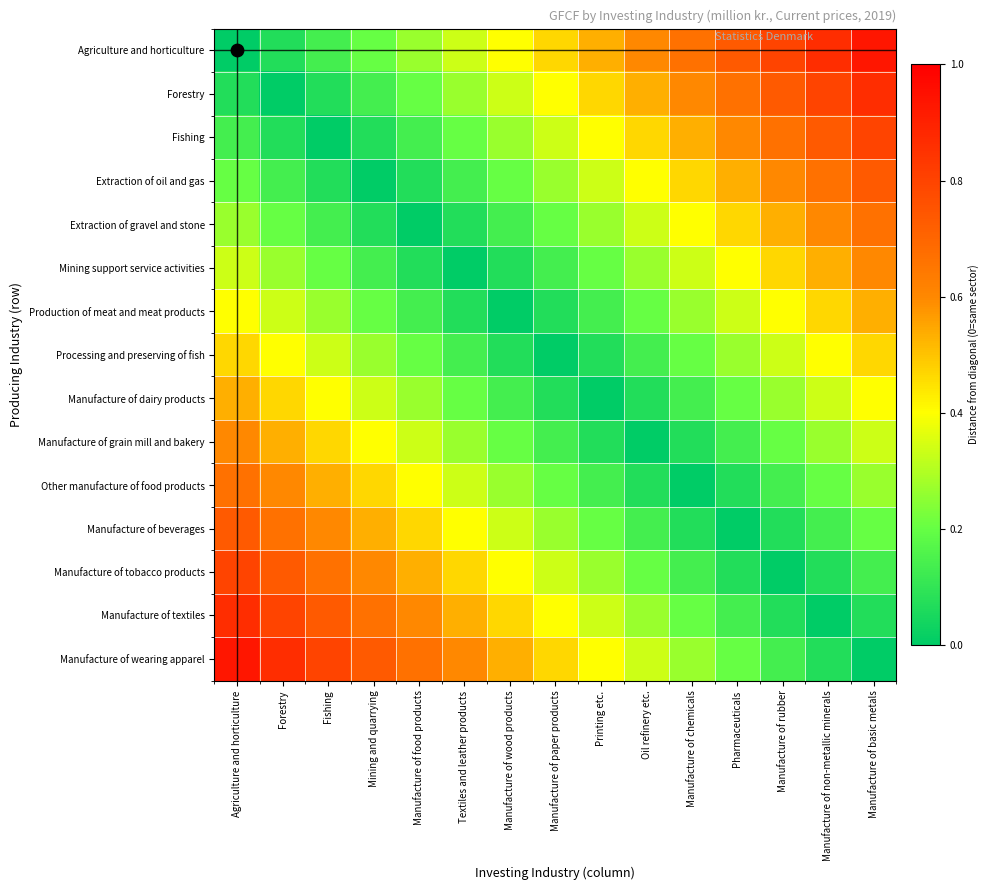

Which series has the widest spread of values?

Agriculture and horticulture